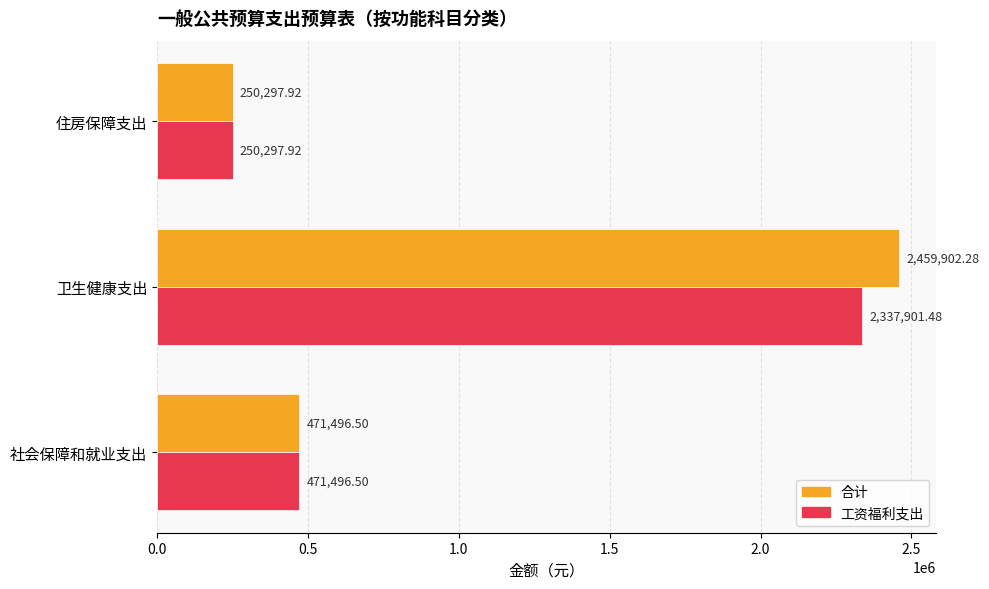

At which category is the sum across all series the highest?

卫生健康支出